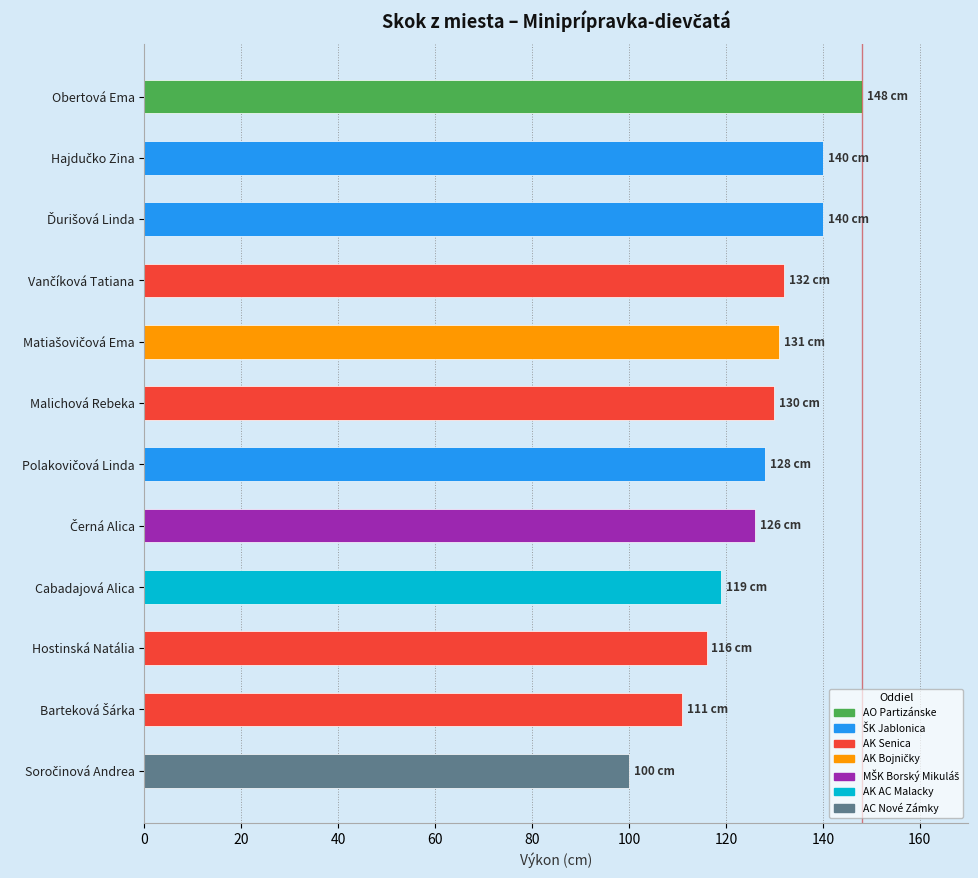

What is the sum of all values?

1521